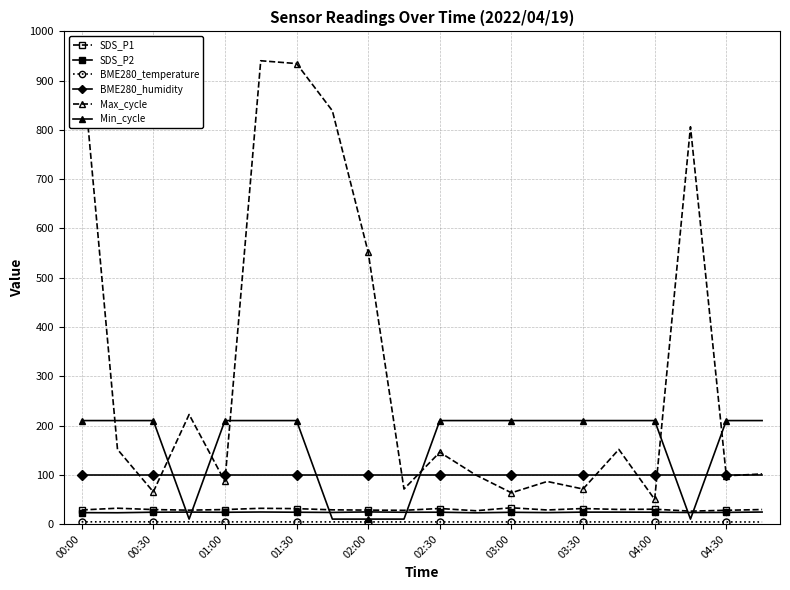

The Min_cycle series shows 210.0 at 03:30. True or false?

True